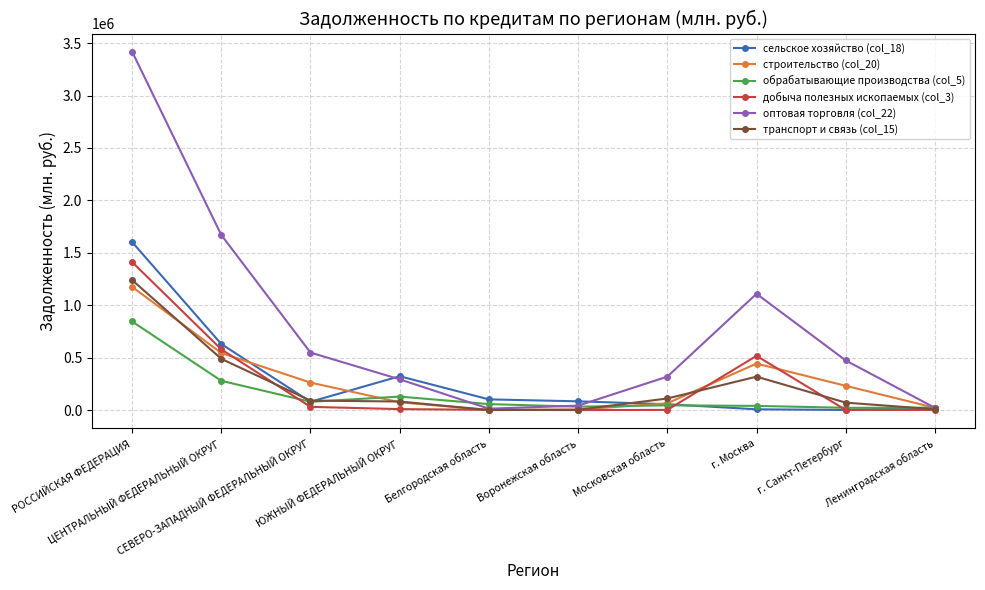

Which series has the widest spread of values?

оптовая торговля (col_22)